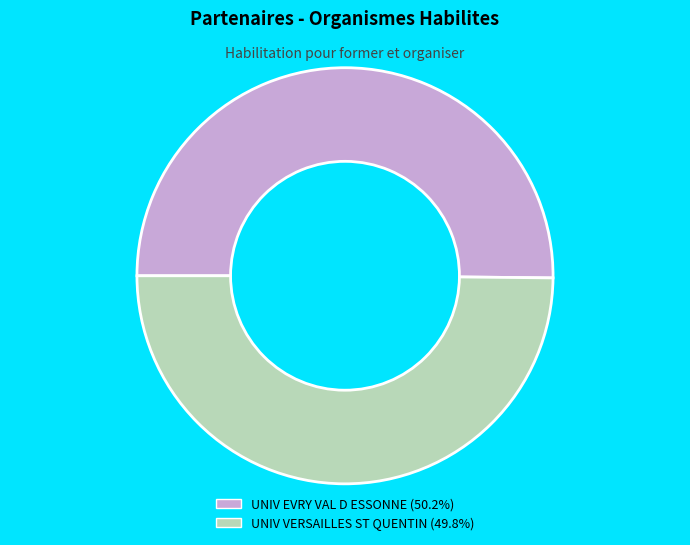

Is the sum of UNIV EVRY VAL D ESSONNE (50.2%) and UNIV VERSAILLES ST QUENTIN (49.8%) greater than half?

Yes